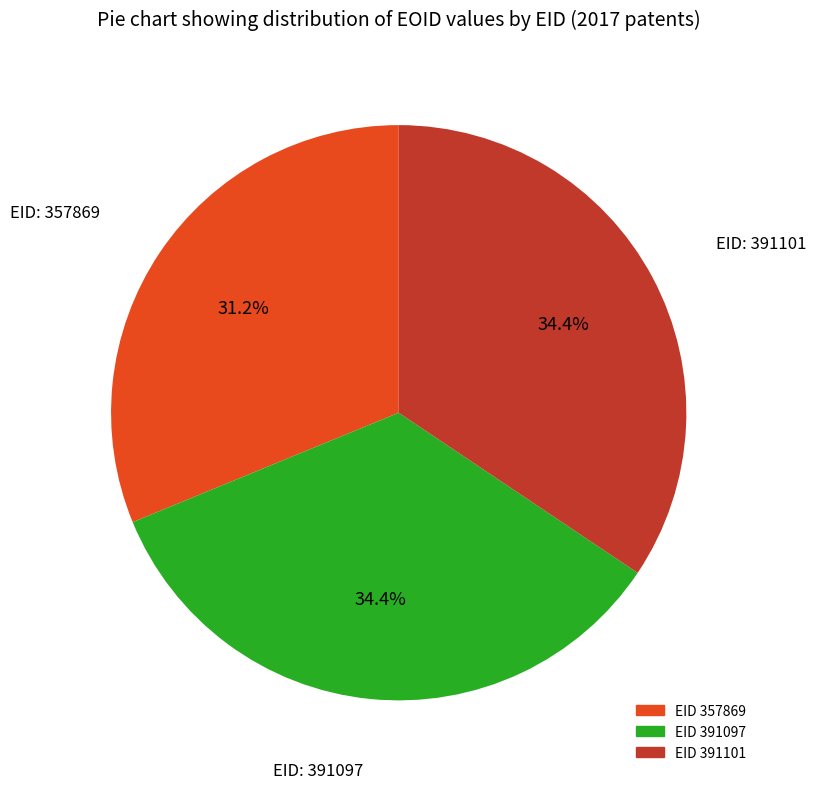

Is there any slice that represents more than half of the pie?

No